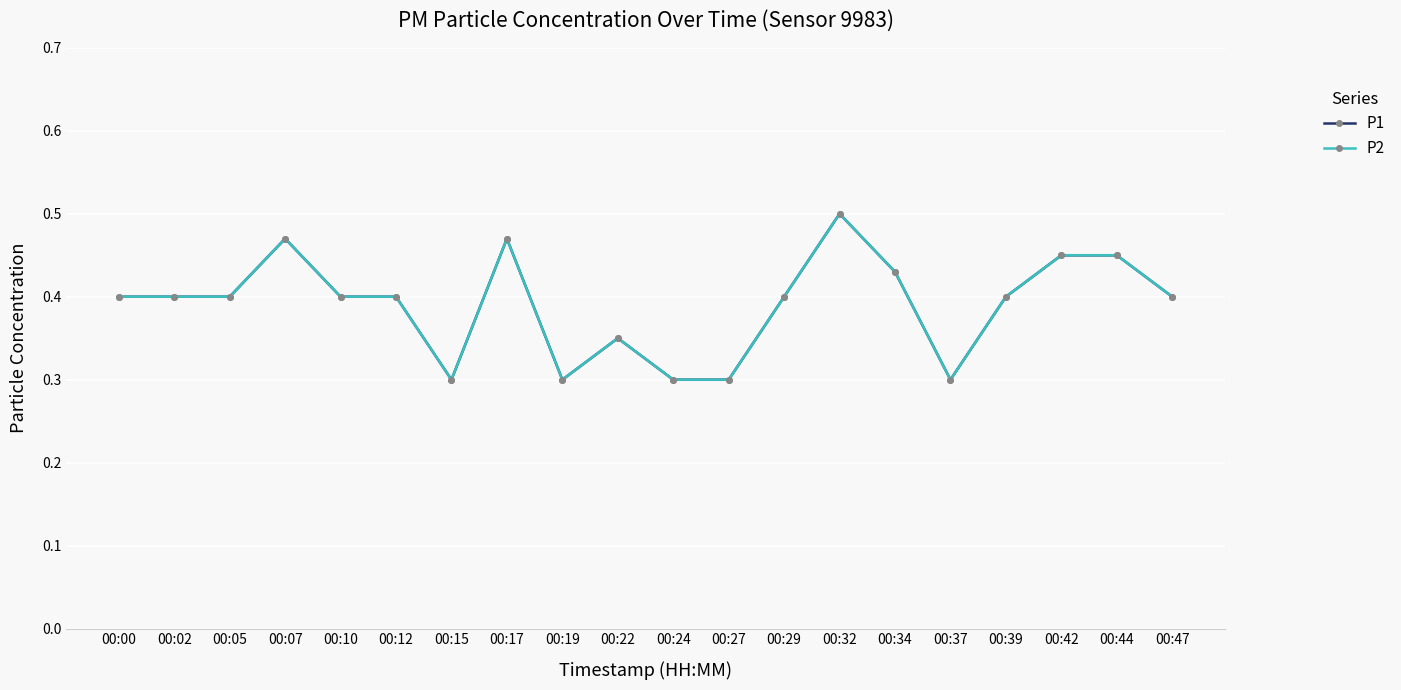

Between 00:22 and 00:10, which is larger?

00:10